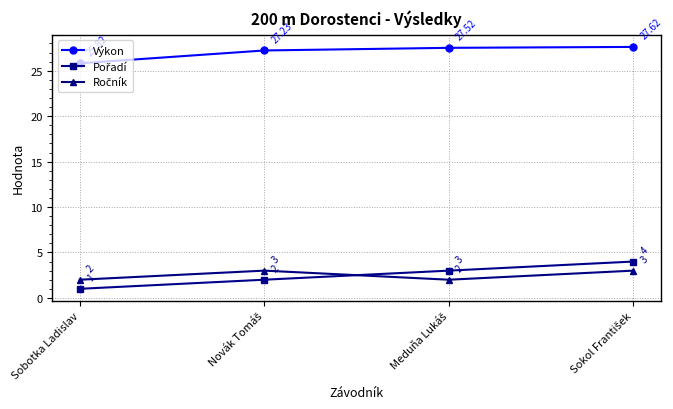

Where is Výkon nearest to the value 26?

Sobotka Ladislav